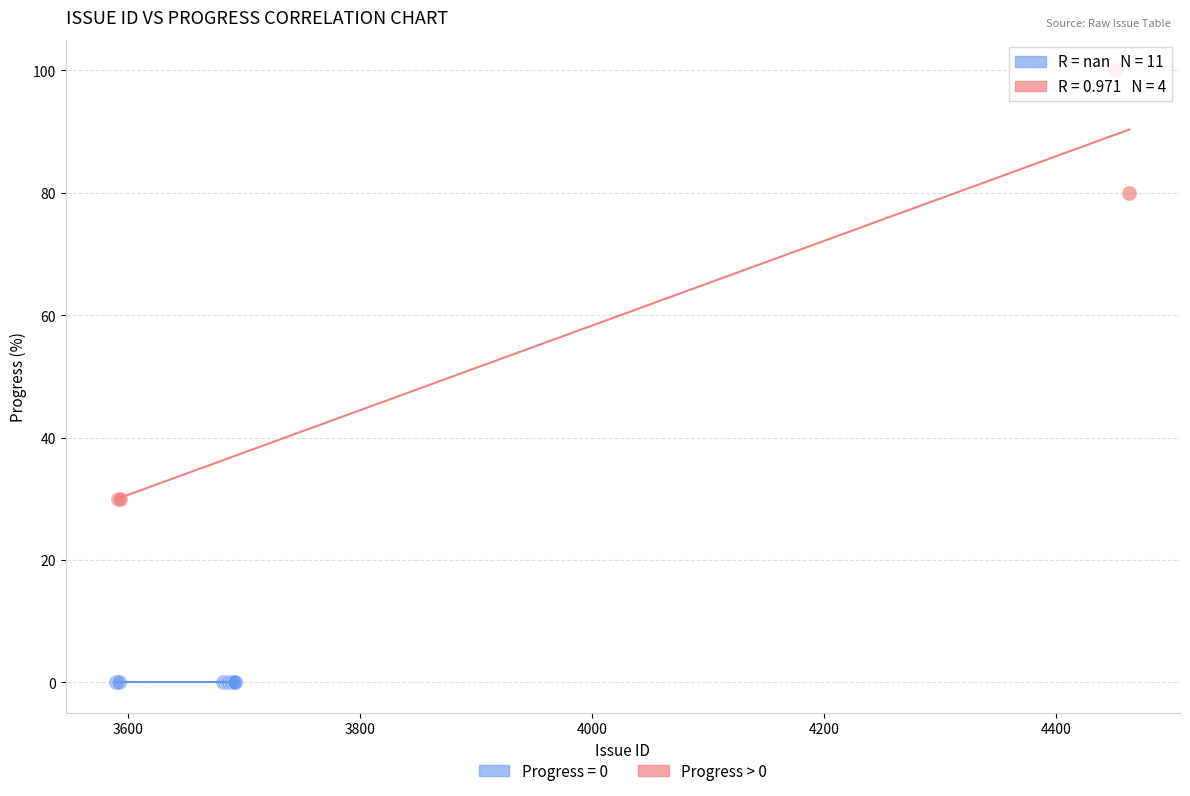

Which series contains the highest Y value?

Progress > 0